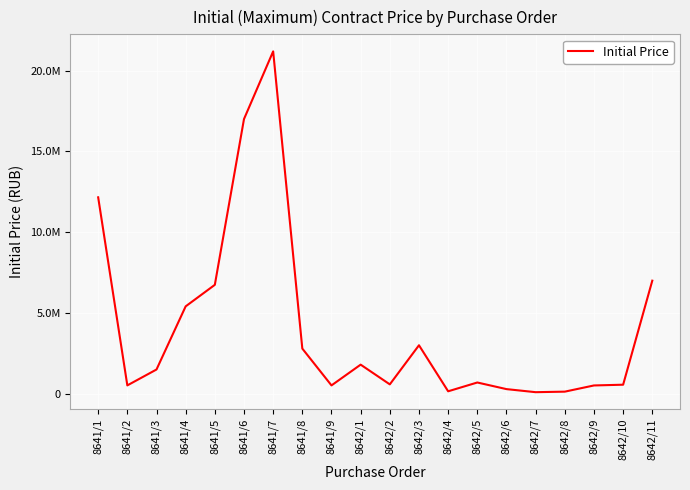

Does the chart display data point markers on the line(s)?

No